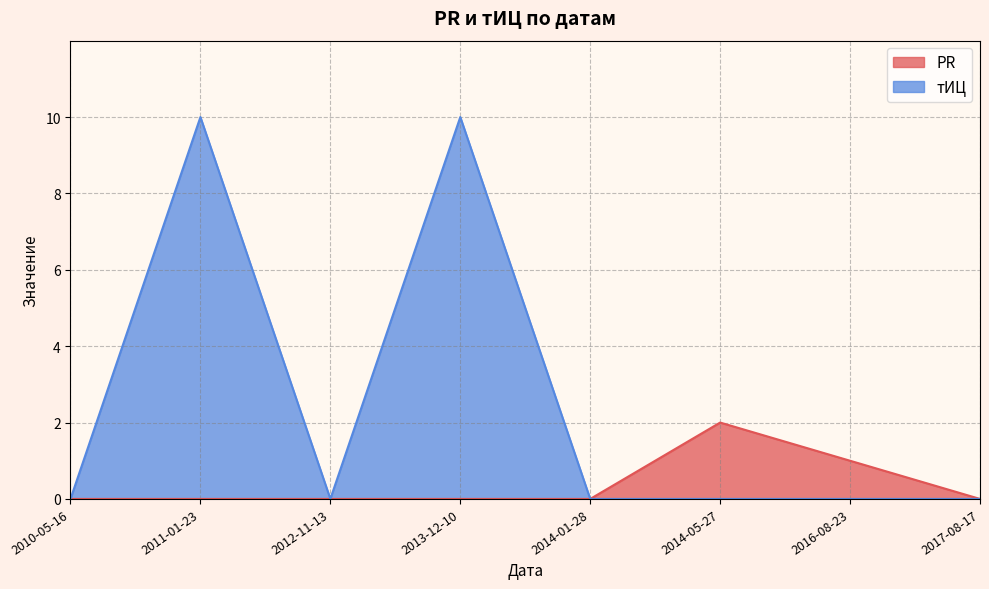

How many lines are shown in the chart?

2